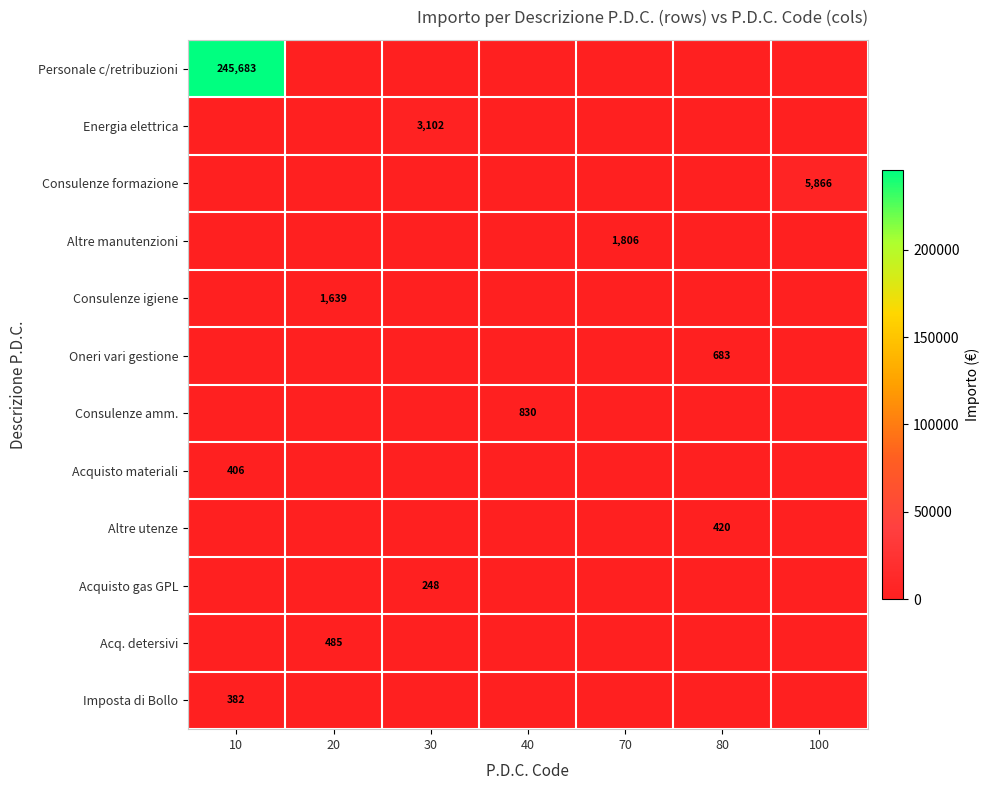

The value of Acq. detersivi at 20 is 873. True or false?

False